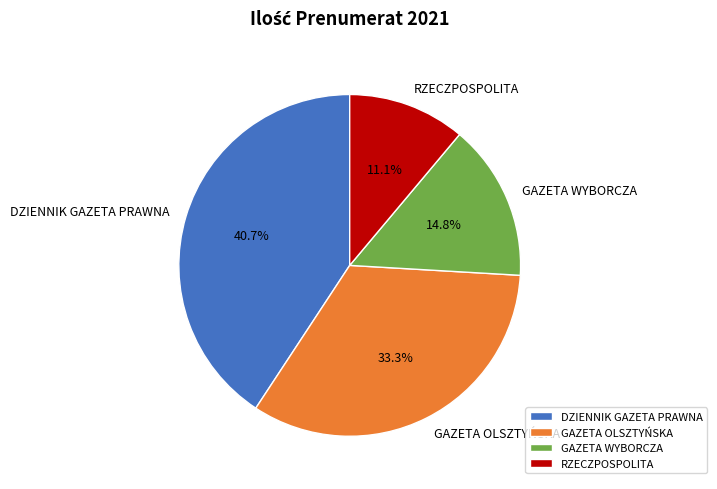

To the nearest percent, what portion does GAZETA WYBORCZA represent?

15%